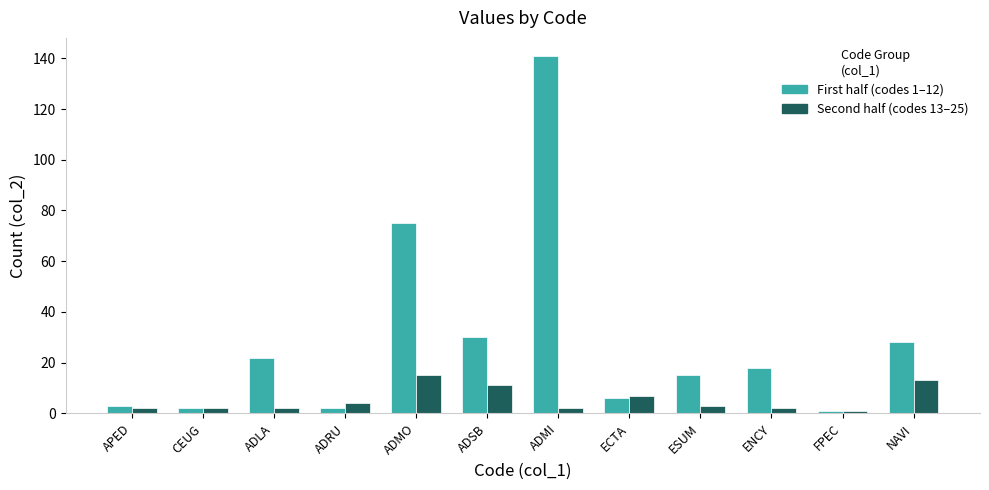

At which category is the sum across all series the highest?

ADMI